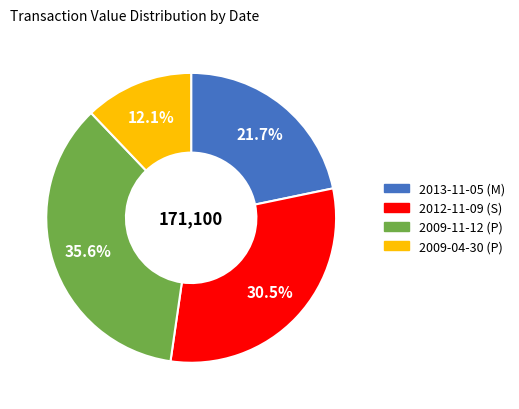

Is it true that 2013-11-05 (M) is 22% of the pie?

True